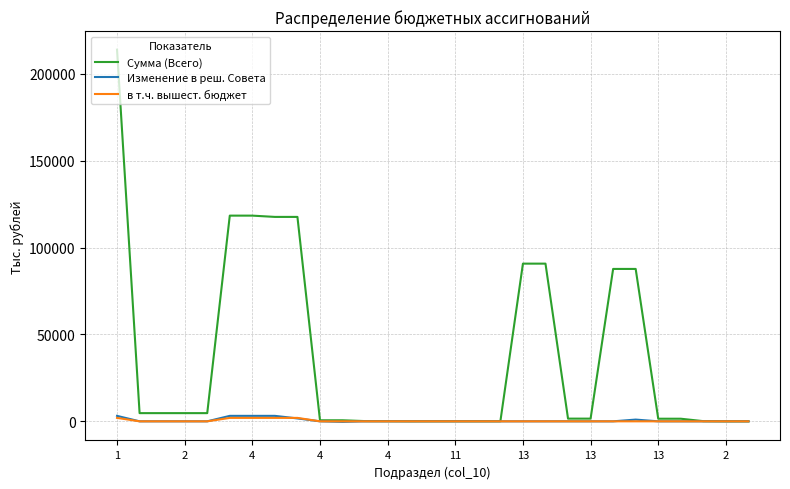

What is the maximum value for Сумма (Всего)?

213832.9